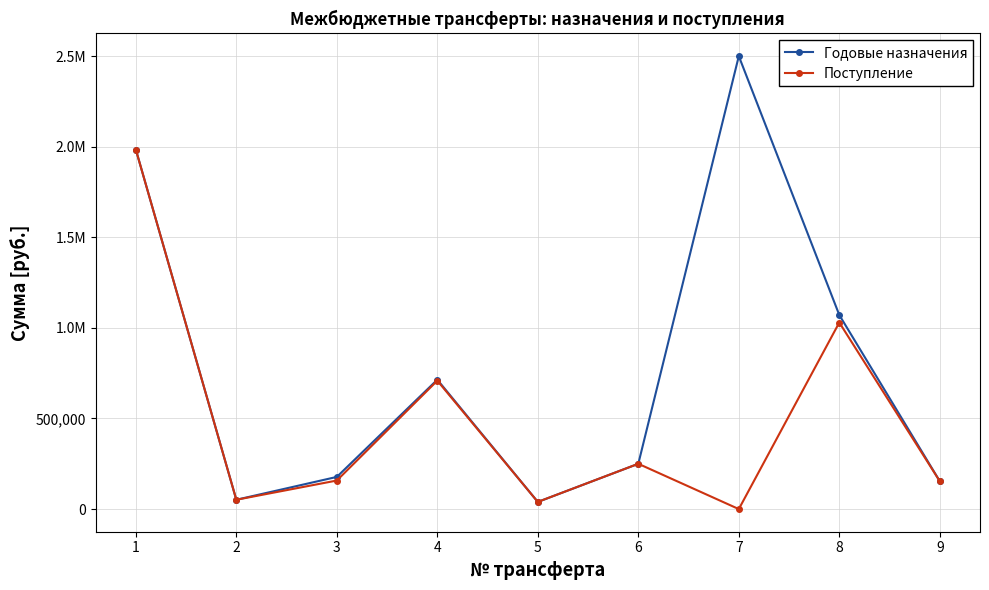

What is the spread (max minus min) of values at 4?

5339.6